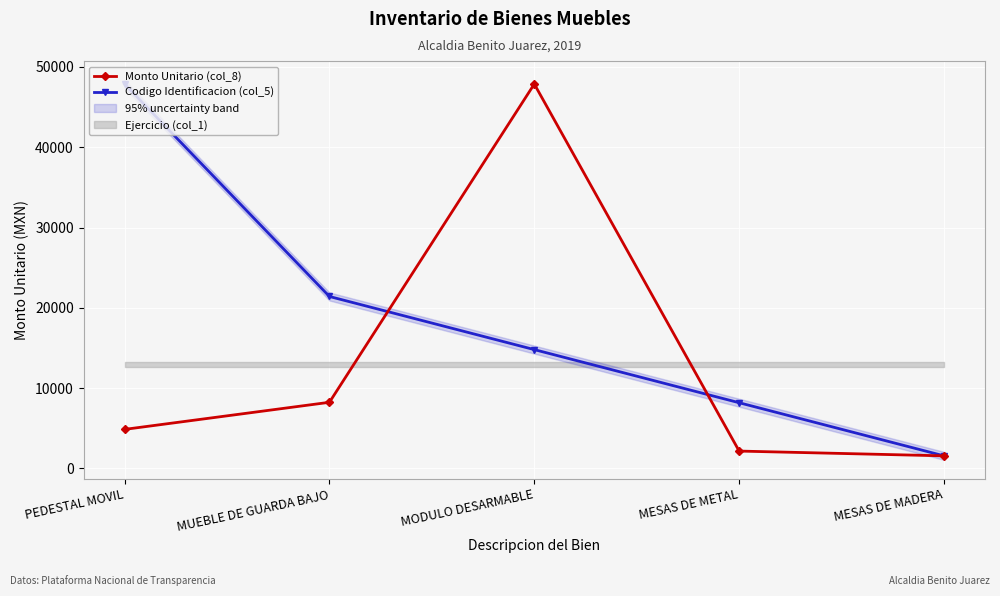

True or false: Monto Unitario (col_8) has more than 0 interior local peaks.

True